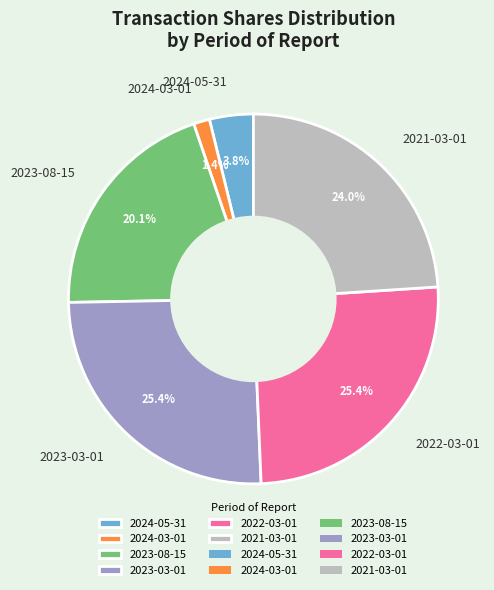

Is 2023-08-15 the majority of the pie?

No